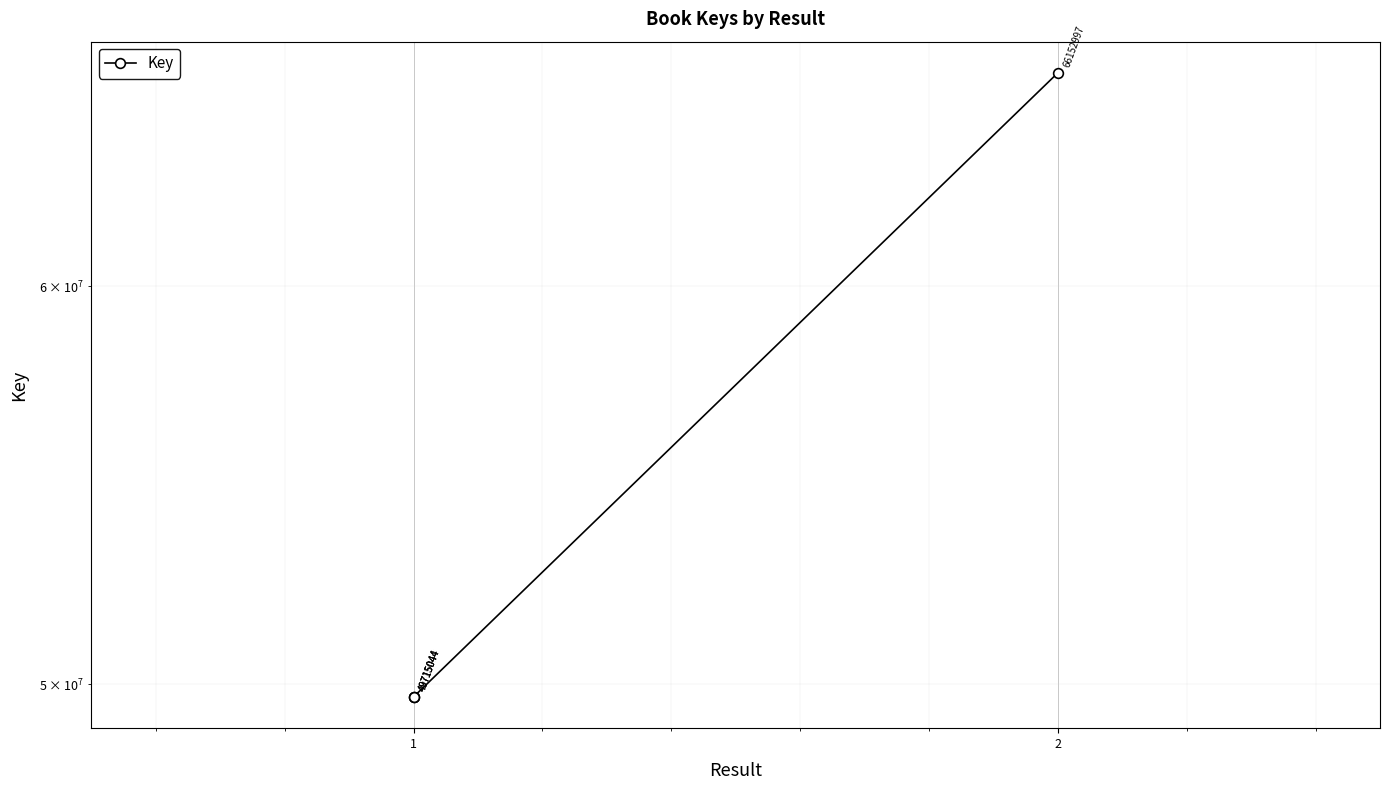

Is it true that the value at 1 is 49715044?

True